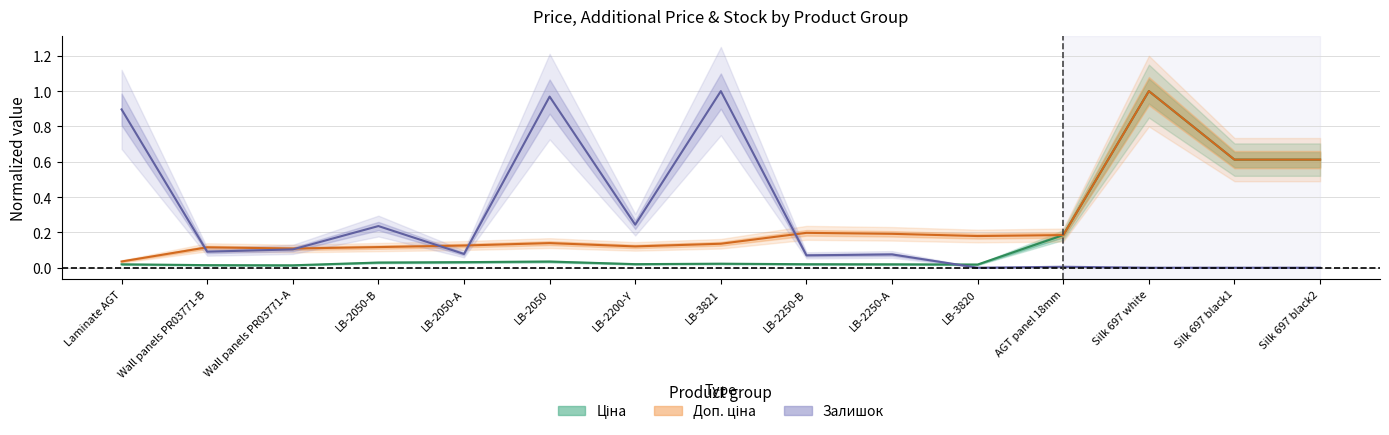

True or false: Ціна (line) and Доп. ціна (line) cross at least once.

False